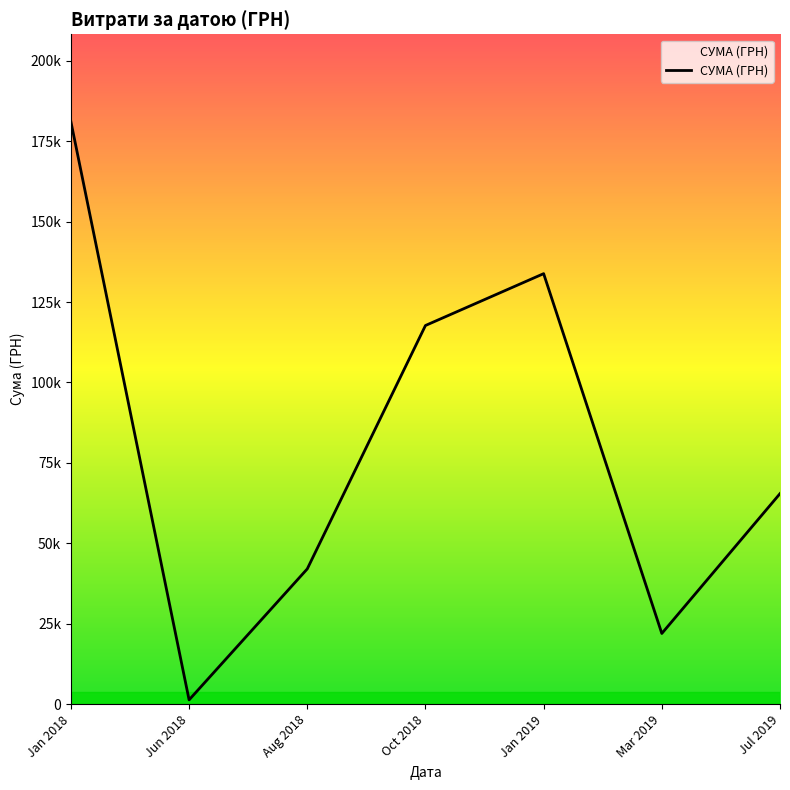

What is the average value?

80487.0